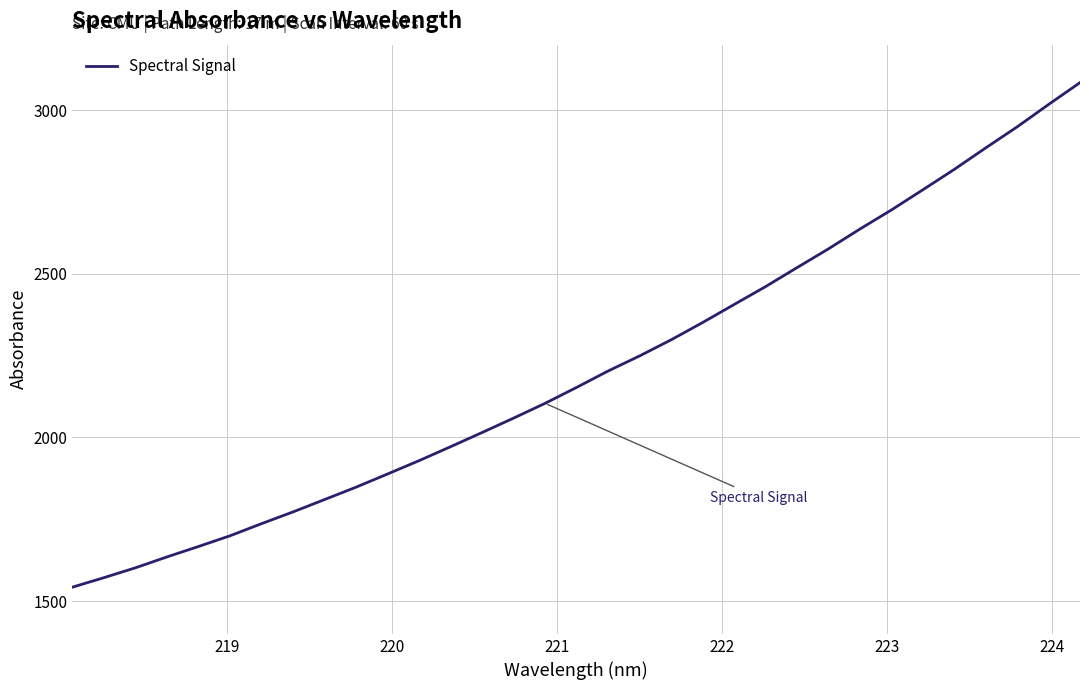

What is the greatest value displayed?

3084.1